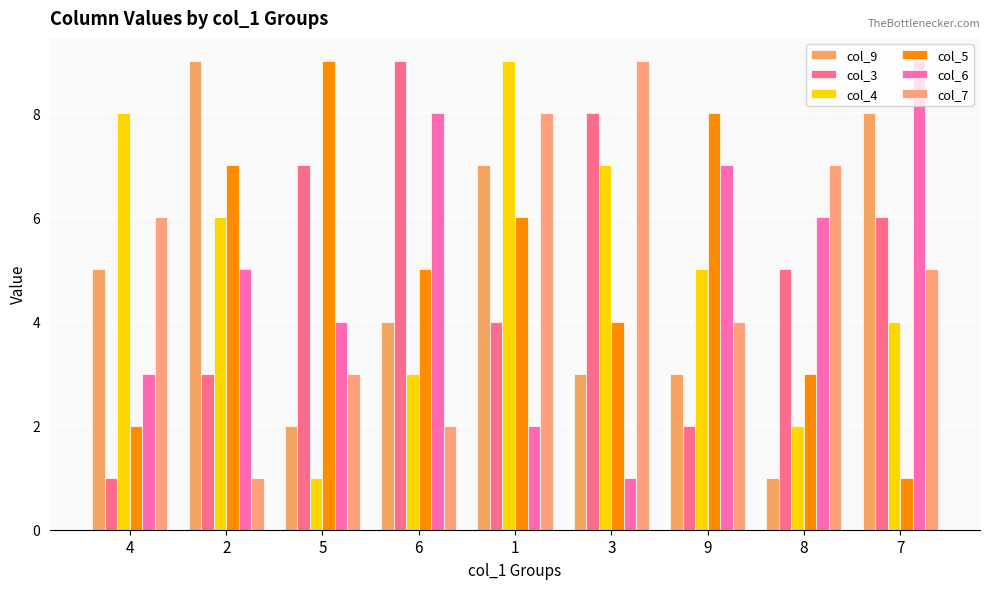

True or false: col_4 has a value of 4 at 7.

True